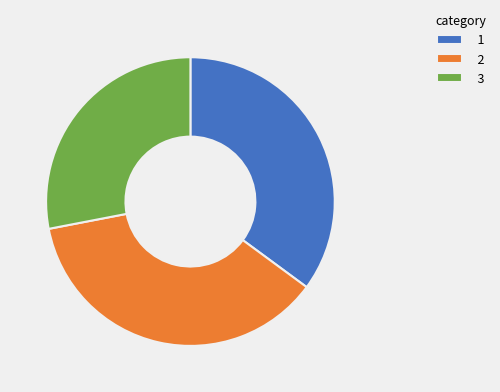

Approximately how many times larger is the value at 2 compared to 1?

1.1